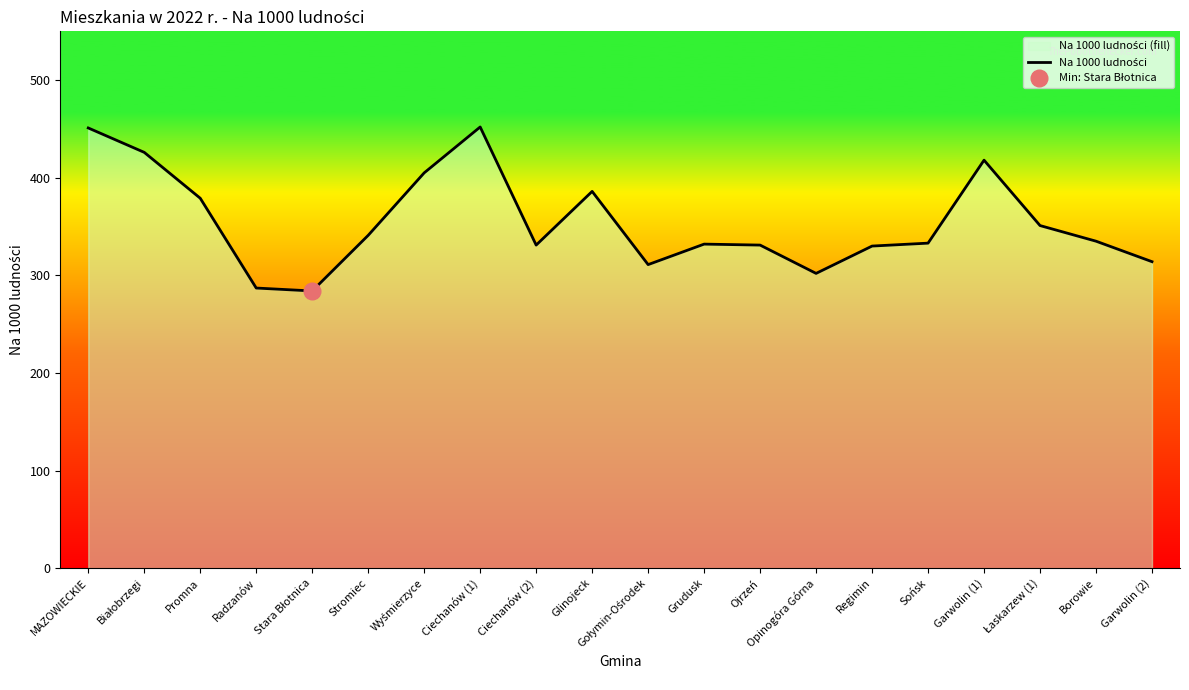

What is the approximate value at Regimin?

330